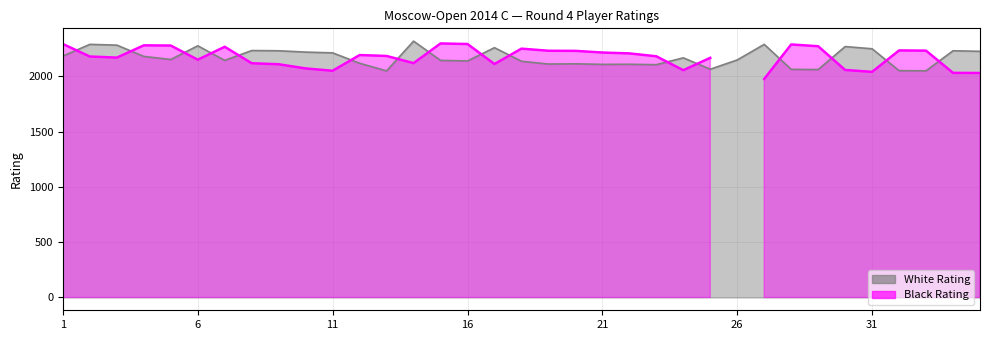

What is the value of the 35th point from the left?

2227